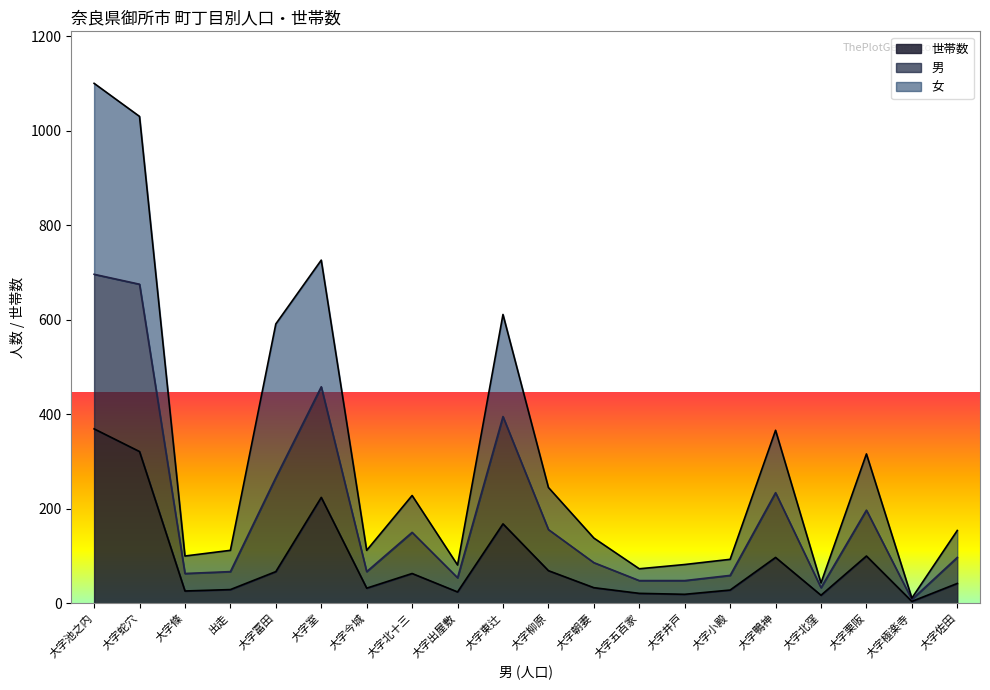

True or false: 世帯数 has a value of 28 at 大字小殿.

True